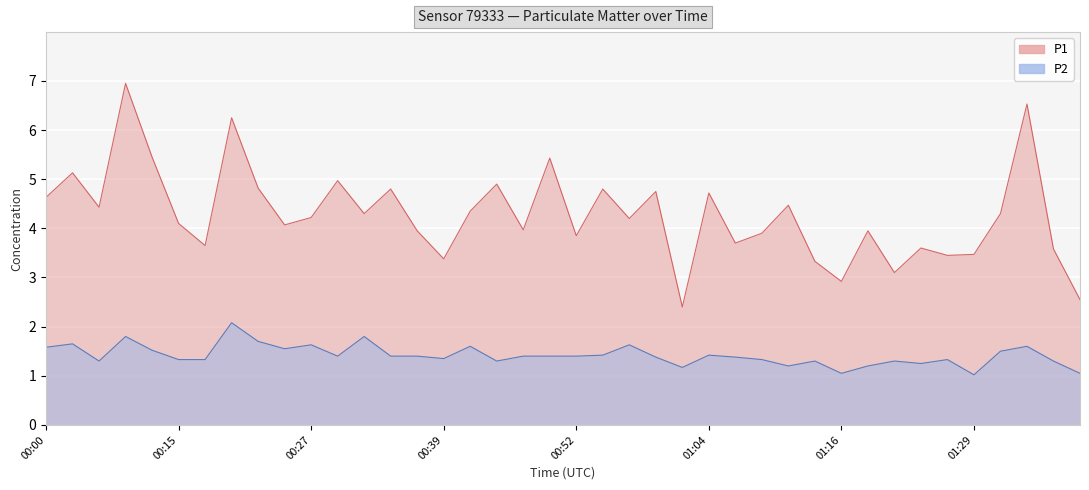

Is it true that P1 equals 4.0 at 00:37?

True